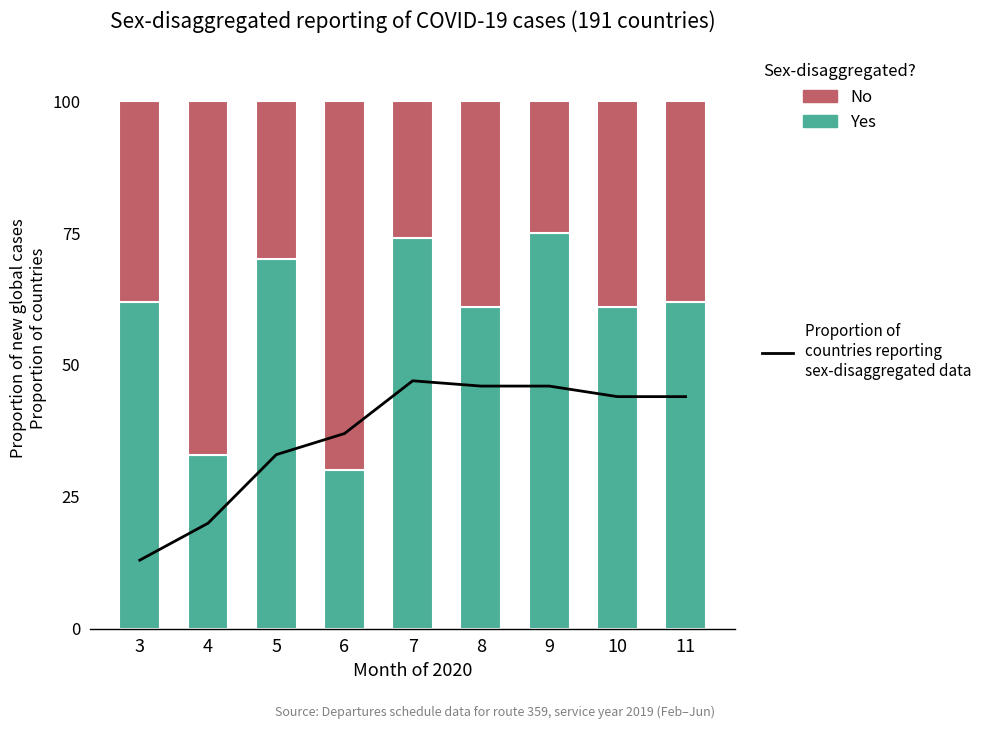

Reading right to left, list all the values displayed in this chart.

Proportion of countries reporting sex-disaggregated data: 11=44	10=44	9=46	8=46	7=47	6=37	5=33	4=20	3=13
Yes: 11=62	10=61	9=75	8=61	7=74	6=30	5=70	4=33	3=62
No: 11=38	10=39	9=25	8=39	7=26	6=70	5=30	4=67	3=38